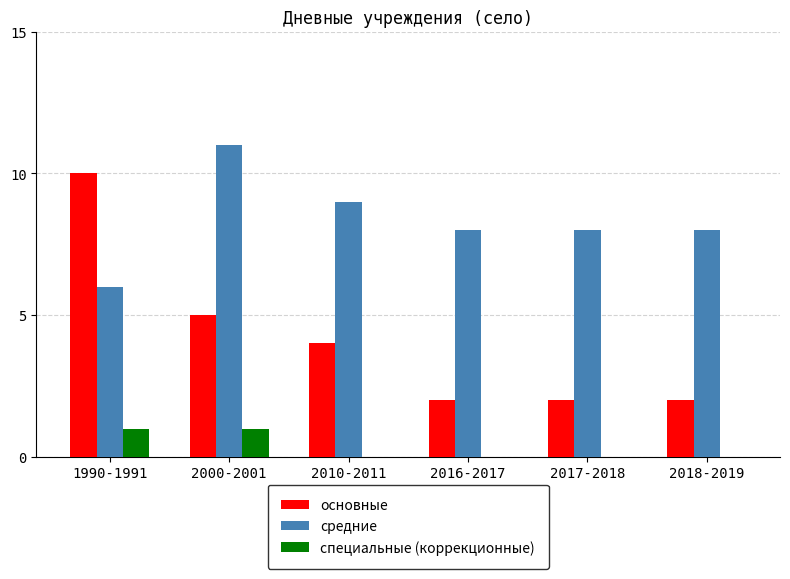

What is the greatest value displayed?

11